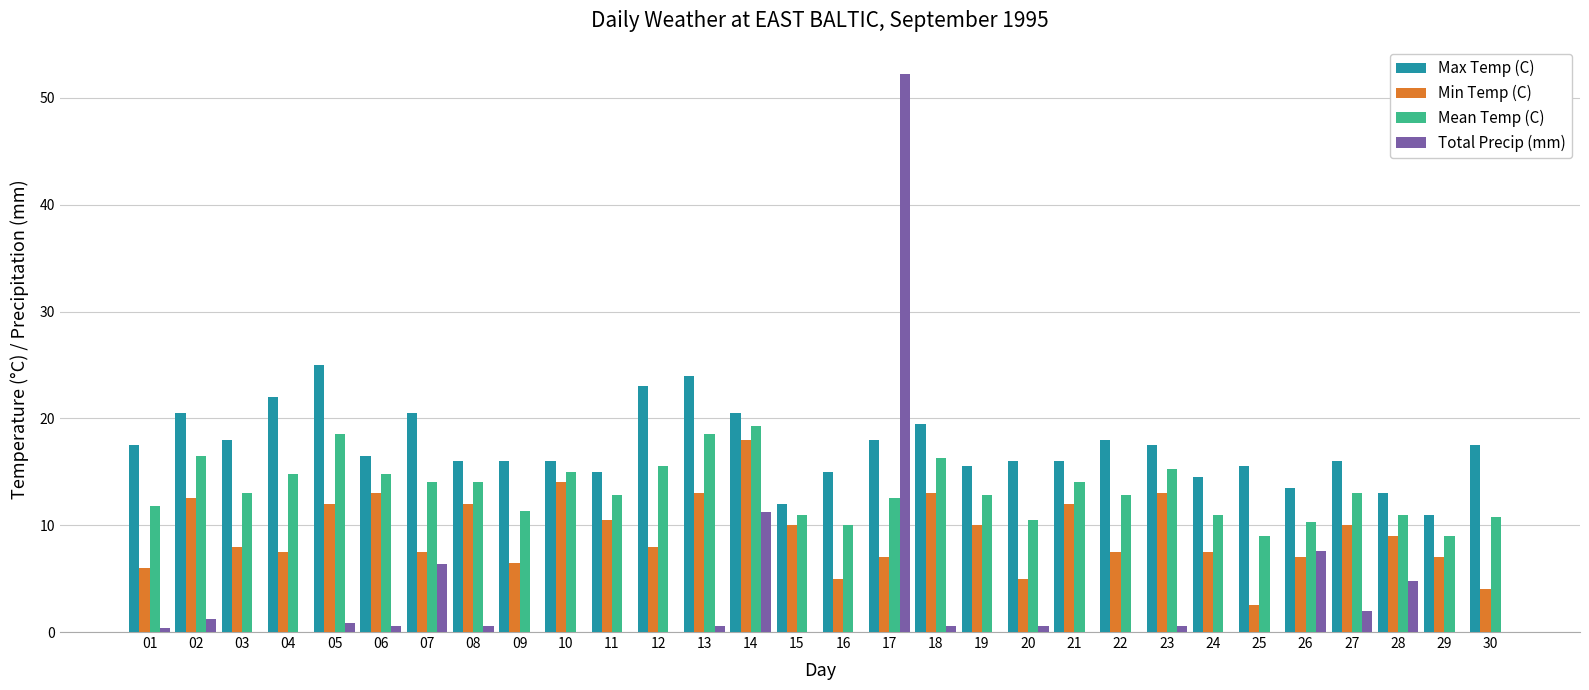

True or false: Mean Temp (C) has a value of 14.1 at 16.

False